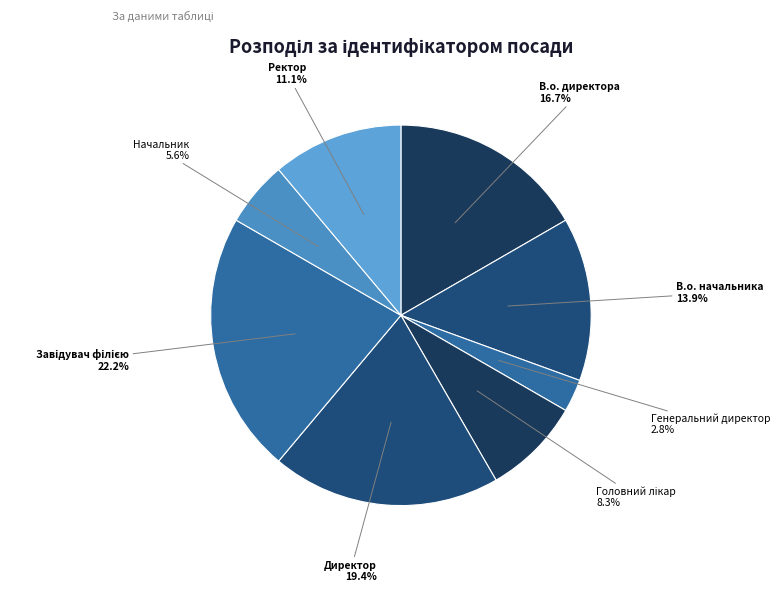

How much of the chart is everything except Начальник?

94.4%